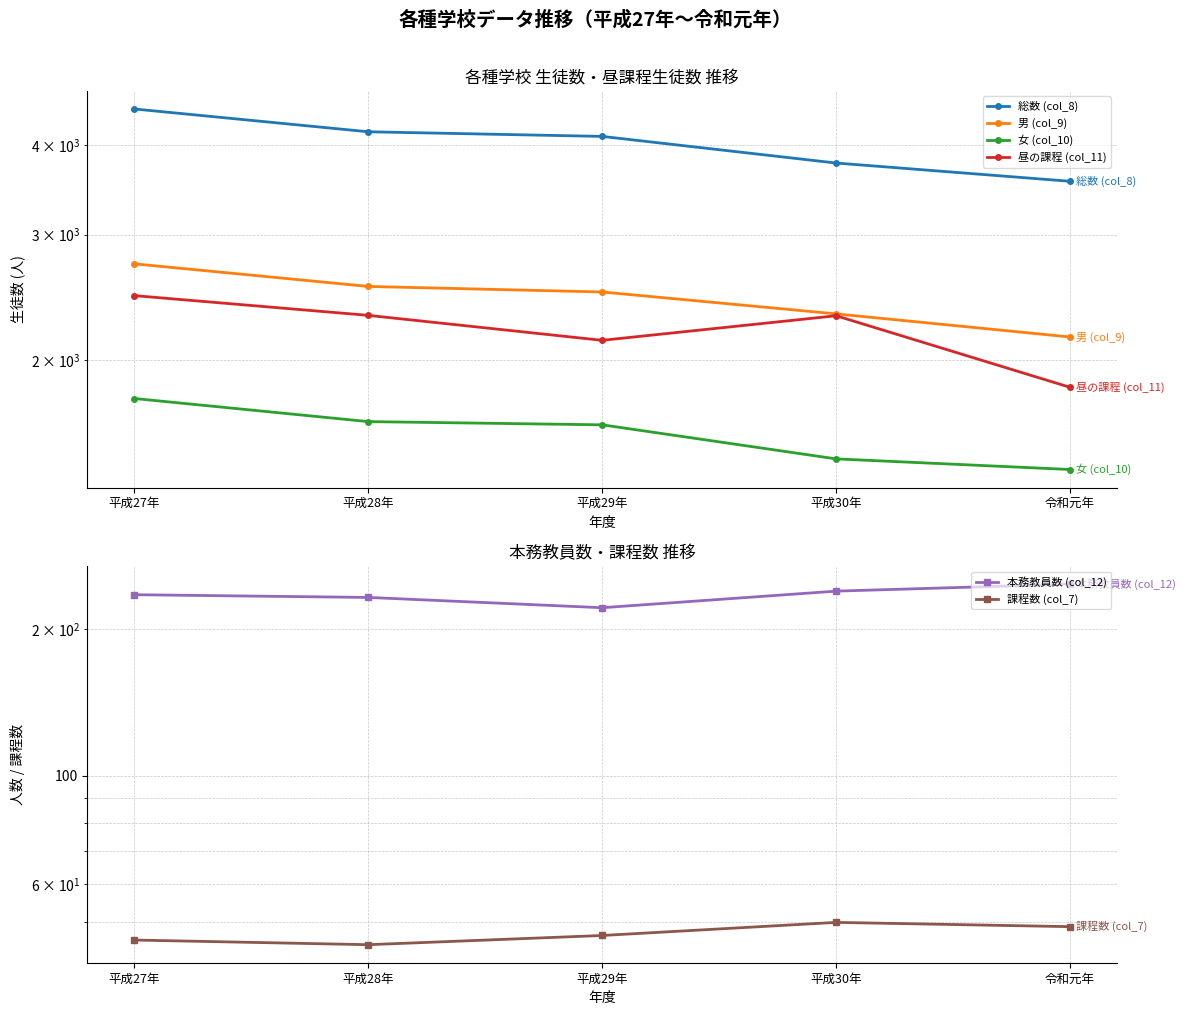

True or false: 総数 (col_8) and 女 (col_10) cross at least once.

False